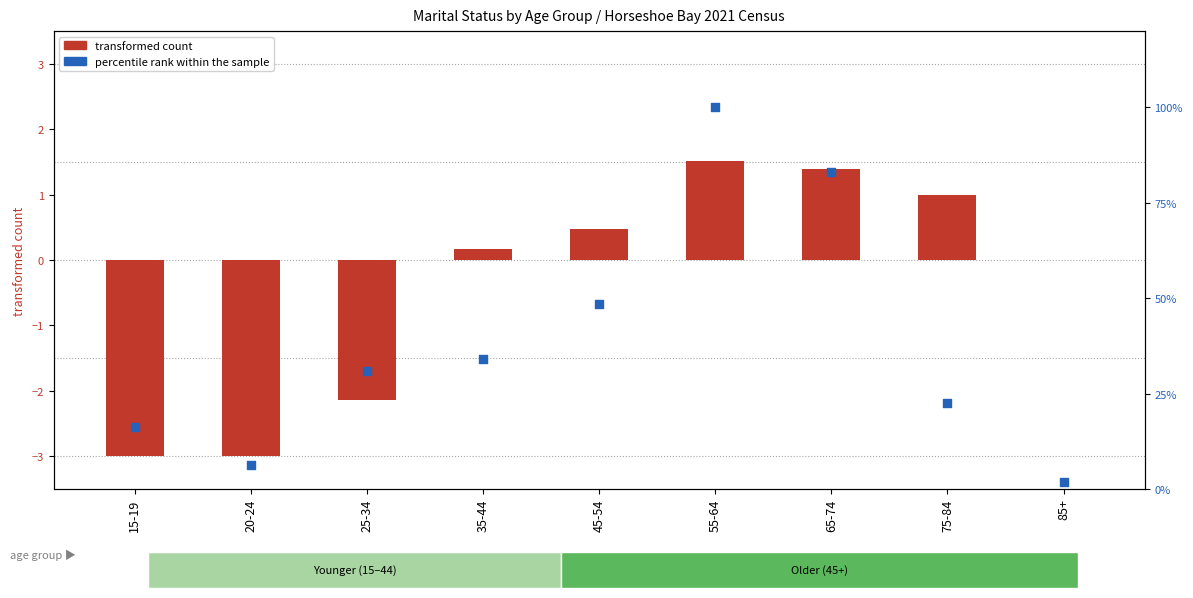

Is the value of percentile rank within the sample at 25-34 greater than the value of transformed count at 75-84?

Yes